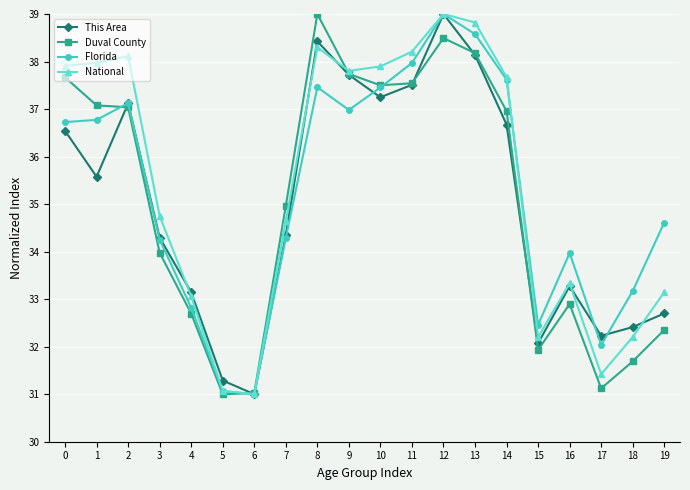

How many interior local peaks does the National series have?

4